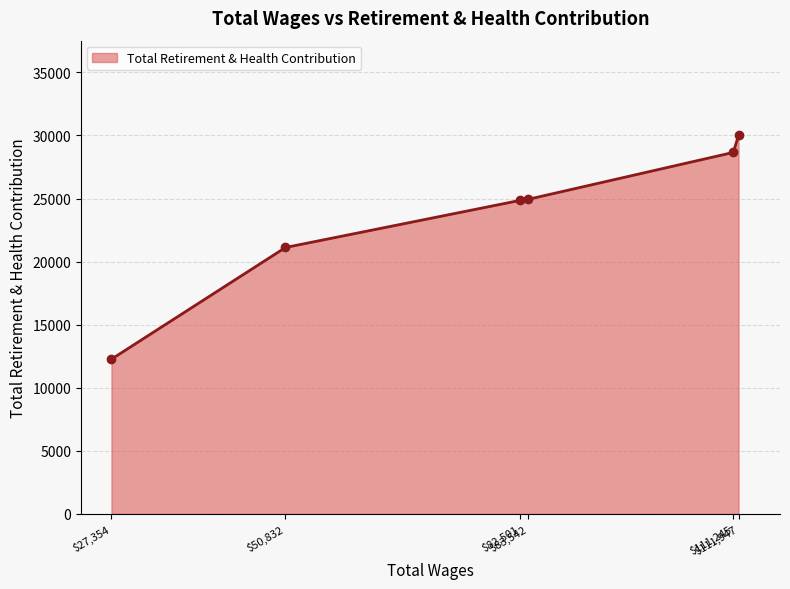

Is it true that the value at $111,245 is 10007?

False